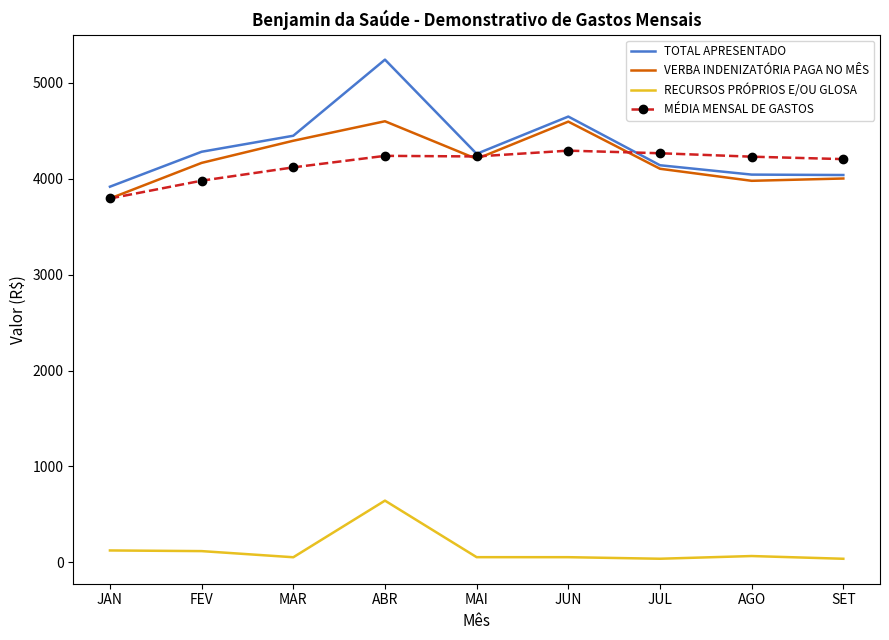

Rank the series at FEV from highest to lowest value.

TOTAL APRESENTADO, VERBA INDENIZATÓRIA PAGA NO MÊS, MÉDIA MENSAL DE GASTOS, RECURSOS PRÓPRIOS E/OU GLOSA